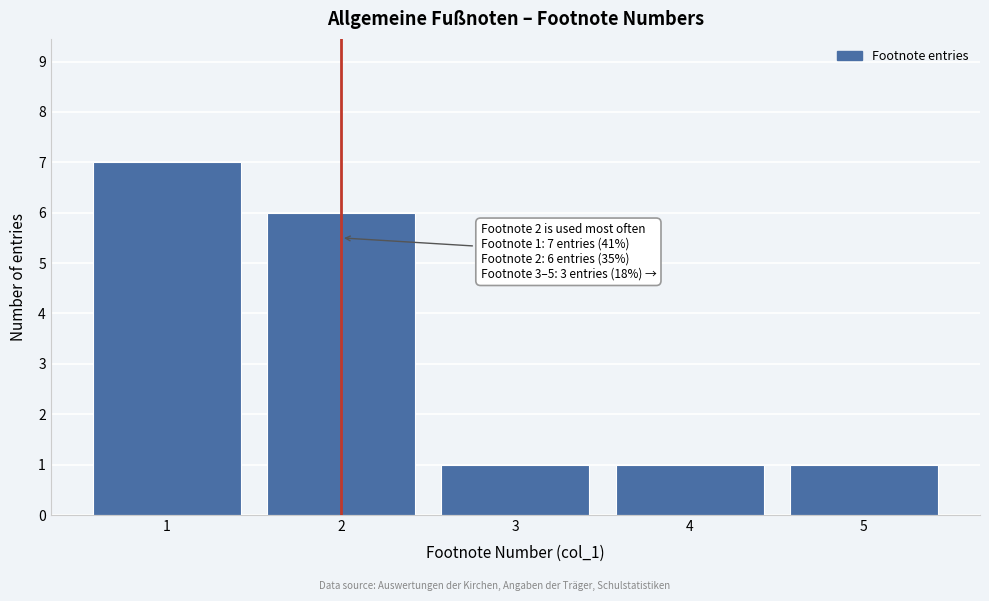

Reading left to right, extract all data points from this chart.

1=7	2=6	3=1	4=1	5=1